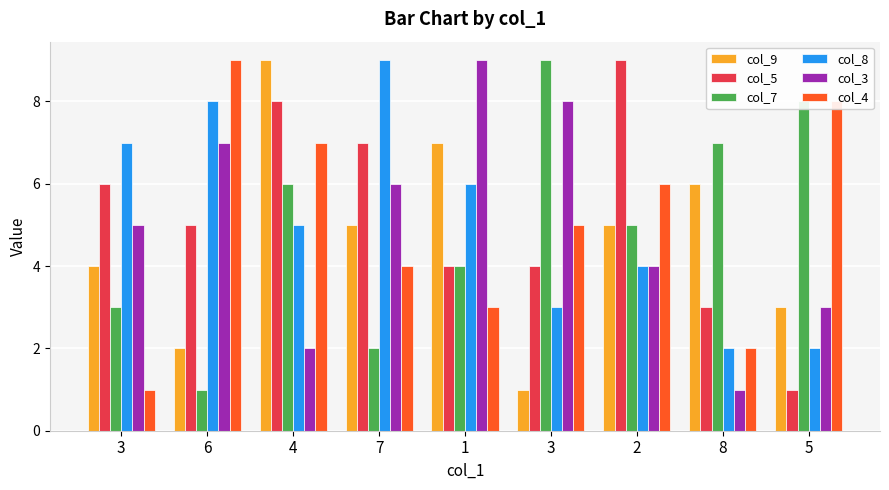

Does the chart contain any negative values?

No